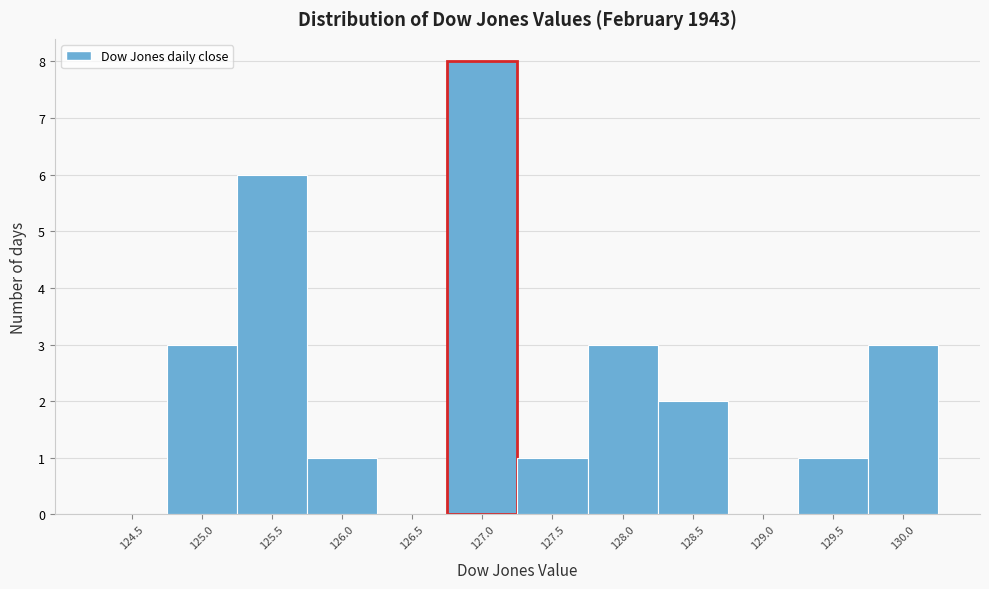

Reading left to right, what are all the values shown in this chart?

124.5=0	125.0=3	125.5=6	126.0=1	126.5=0	127.0=8	127.5=1	128.0=3	128.5=2	129.0=0	129.5=1	130.0=3